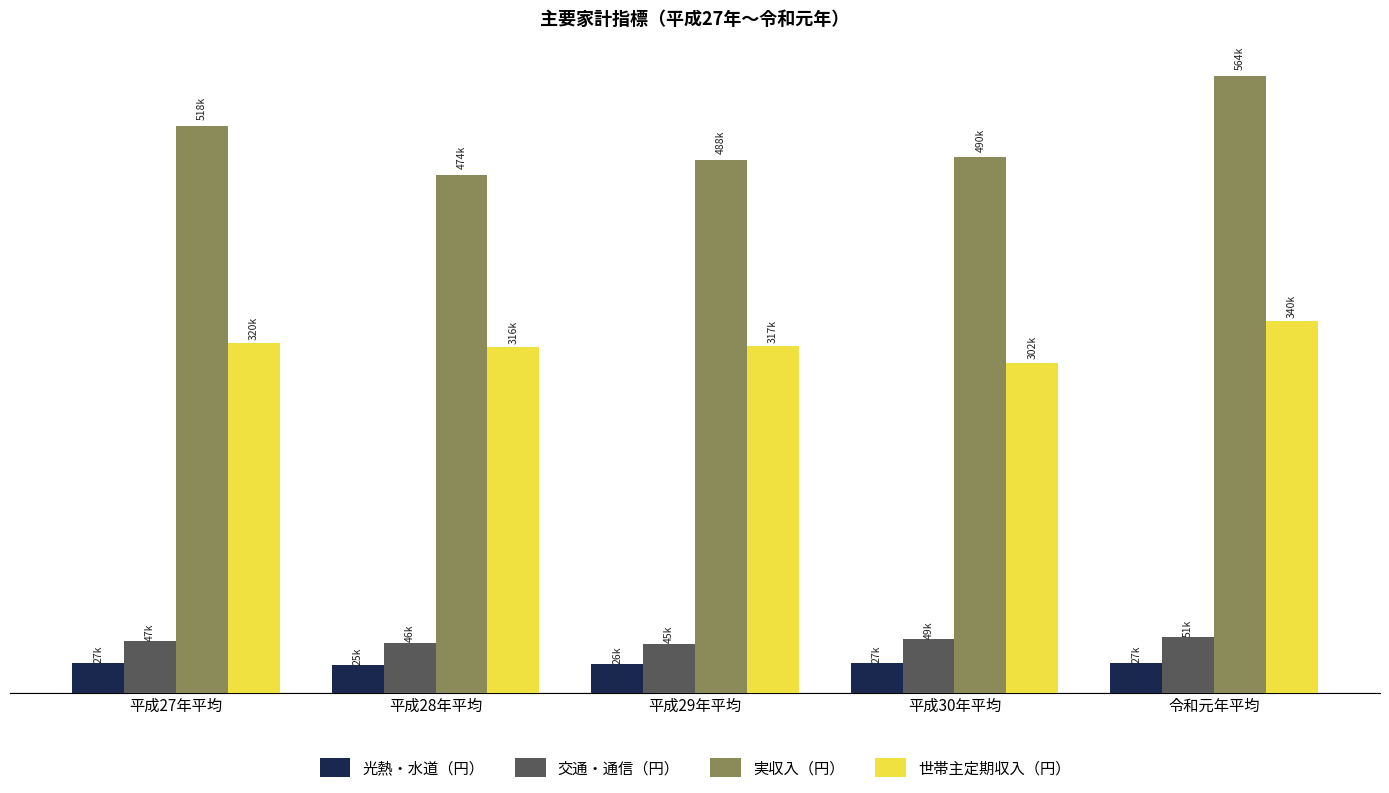

Rank the series by their maximum value, from highest to lowest.

実収入（円）, 世帯主定期収入（円）, 交通・通信（円）, 光熱・水道（円）